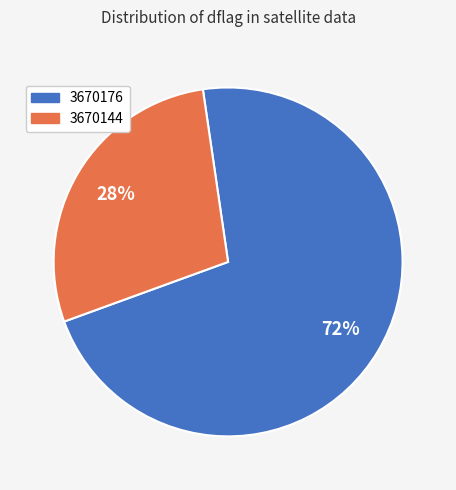

Count the number of slices in the pie.

2